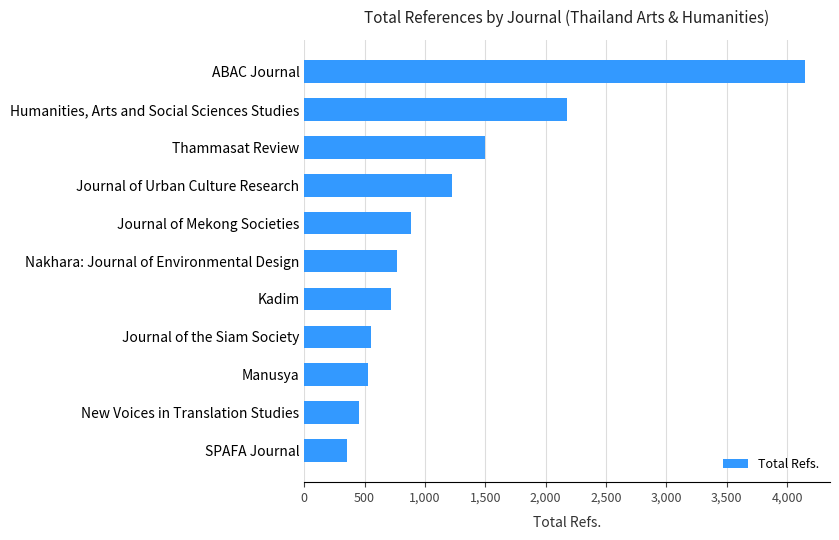

What is the maximum value shown in the chart?

4148